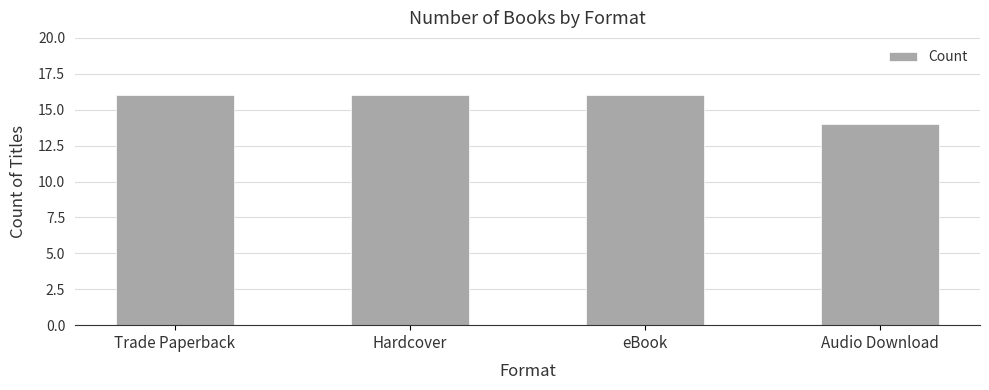

What value does the data have at Hardcover?

16